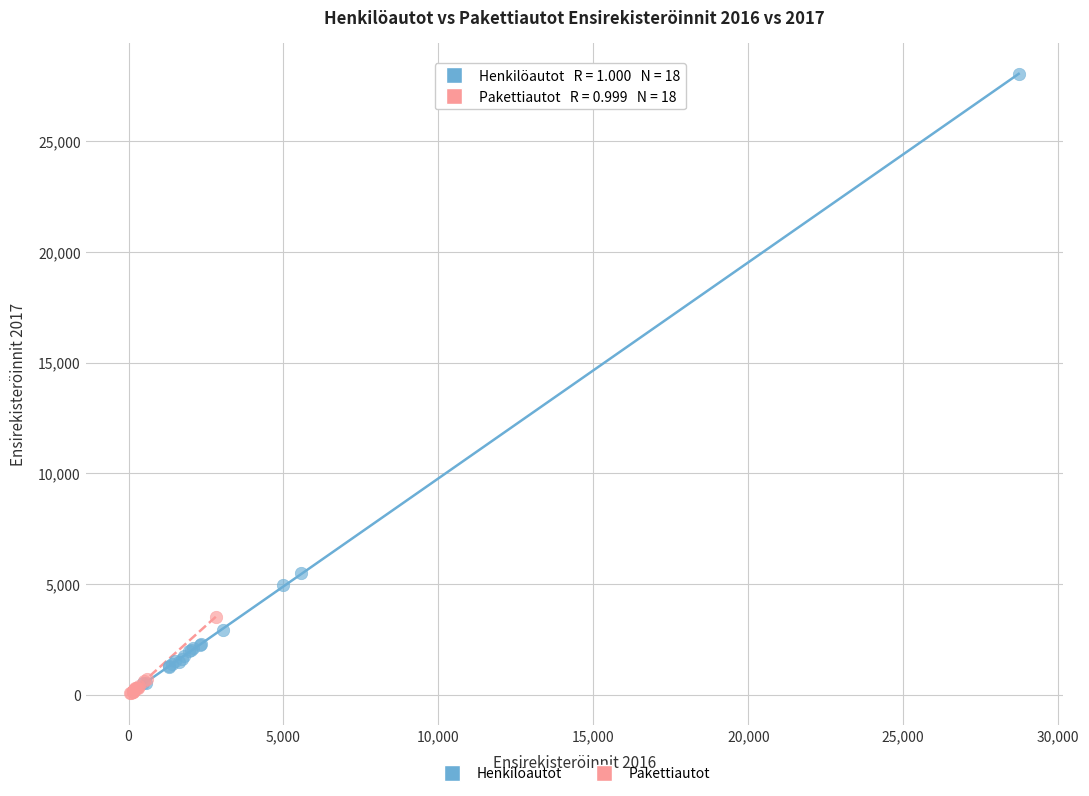

What are all the series names shown in the legend?

Henkilöautot, Pakettiautot